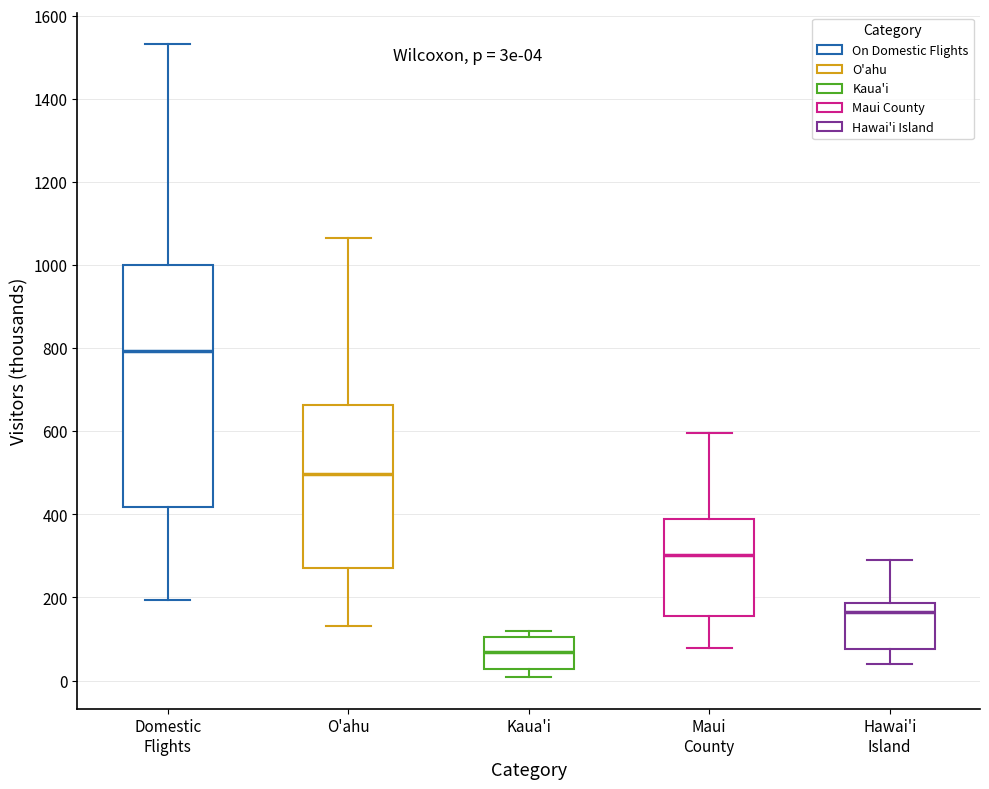

Comparing the boxes themselves (not the whiskers), which one is the tallest?

Domestic Flights